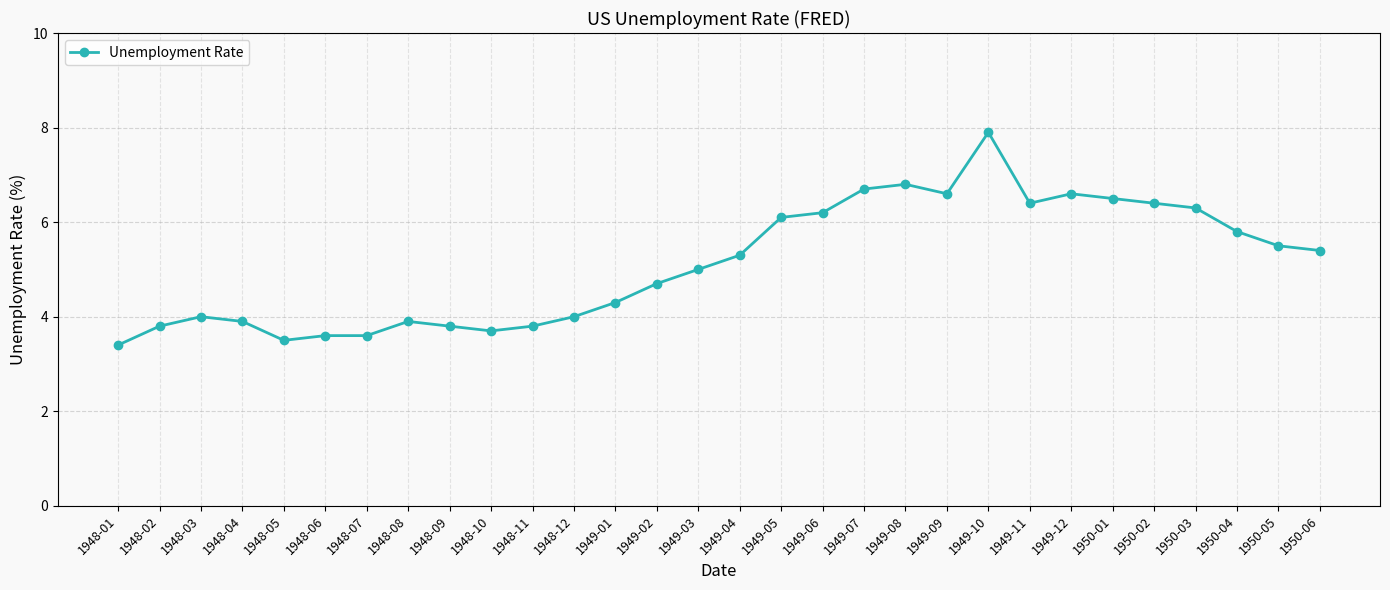

Is this an area chart (filled region under the line)?

No